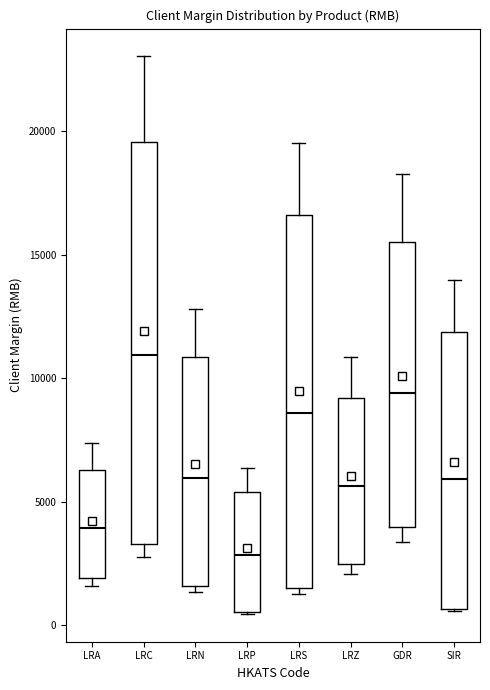

Which box has the lowest median line?

LRP